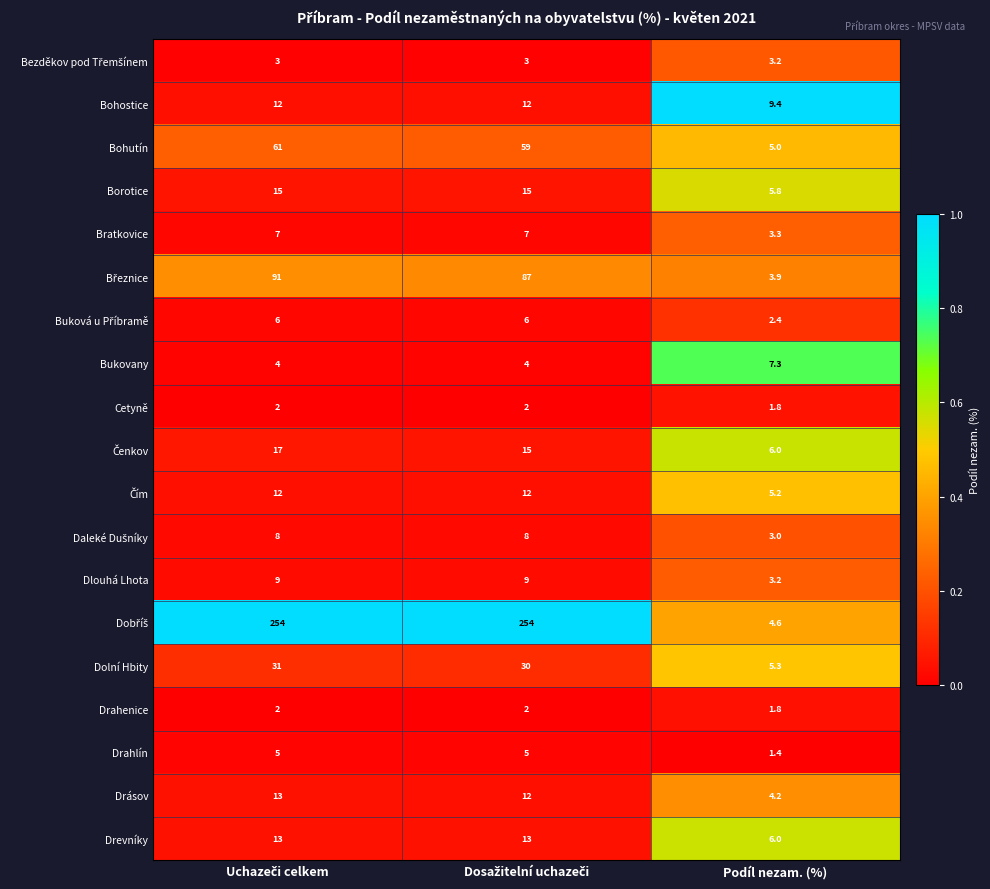

Where is Drásov nearest to the value 8?

Podíl nezam. (%)